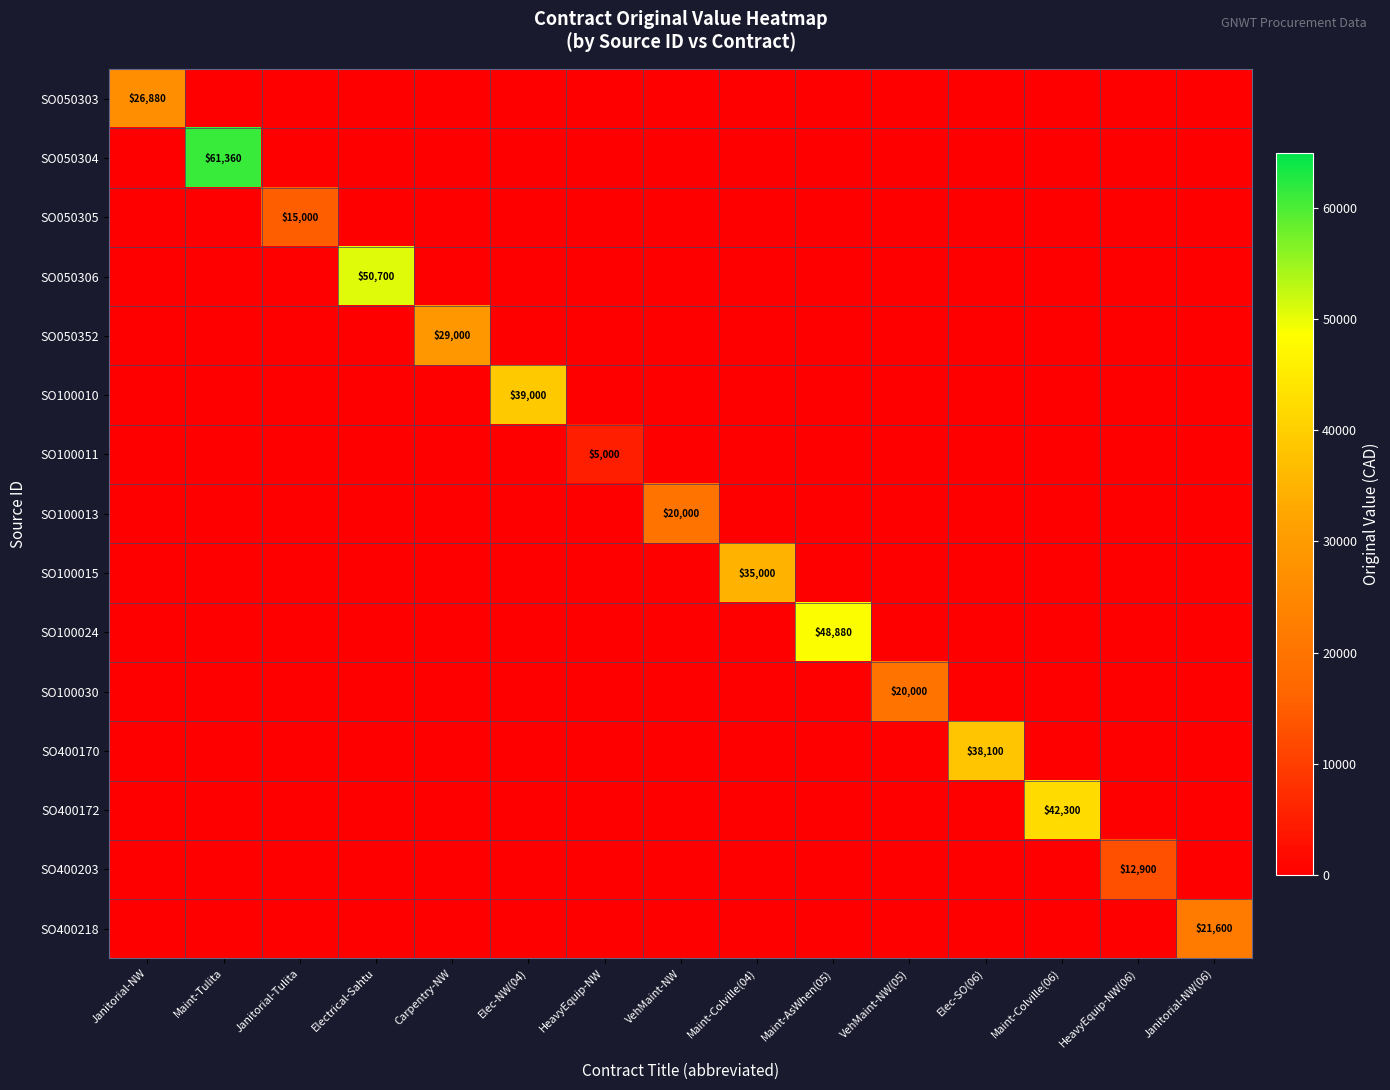

At which category does the chart reach its minimum across all series?

Maint-Tulita